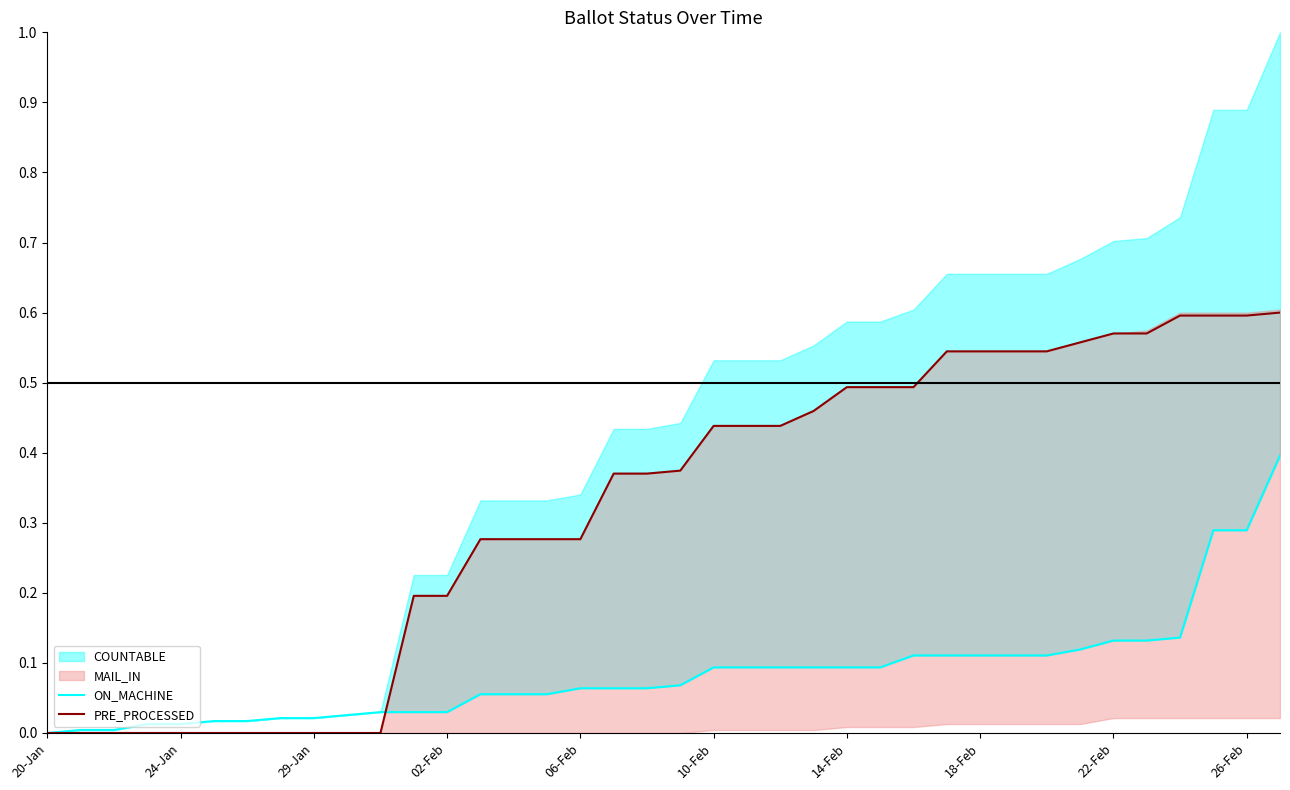

True or false: PRE_PROCESSED has a value of 0.5 at 06-Feb.

False